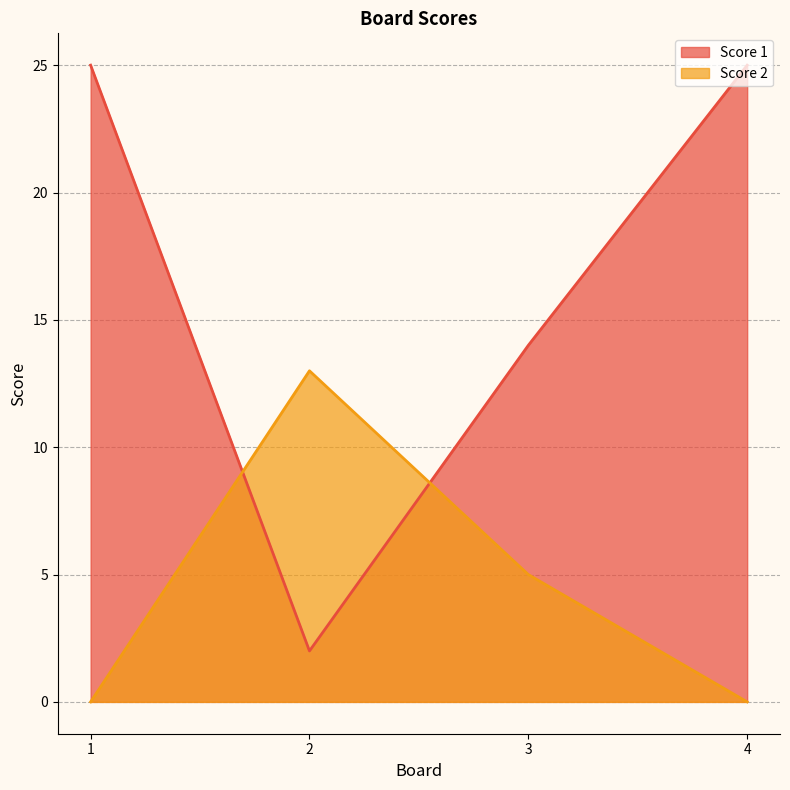

What is the value of the Score 2 point at the 3rd from the left?

5